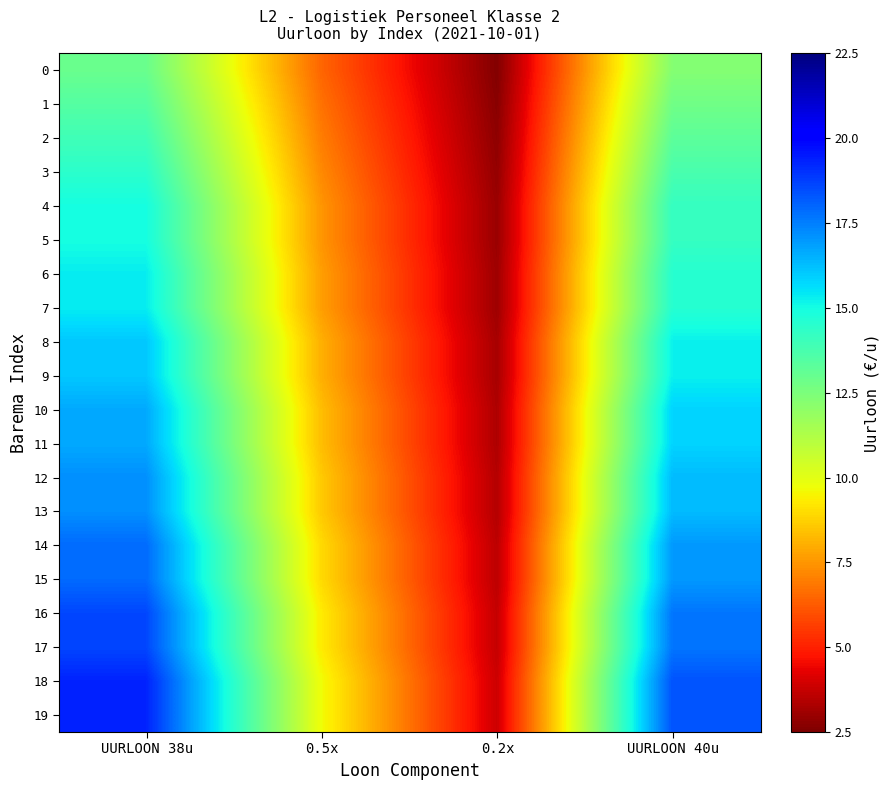

How many distinct data groups are displayed?

20